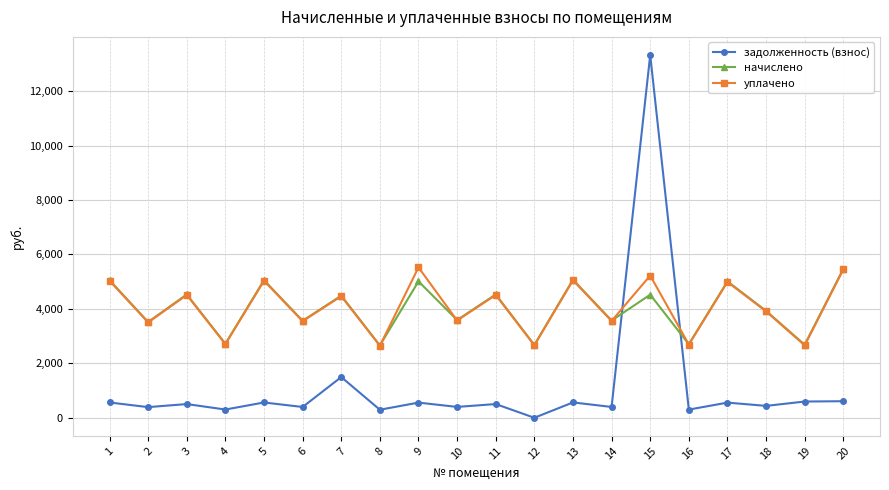

How many data points does each series have?

20